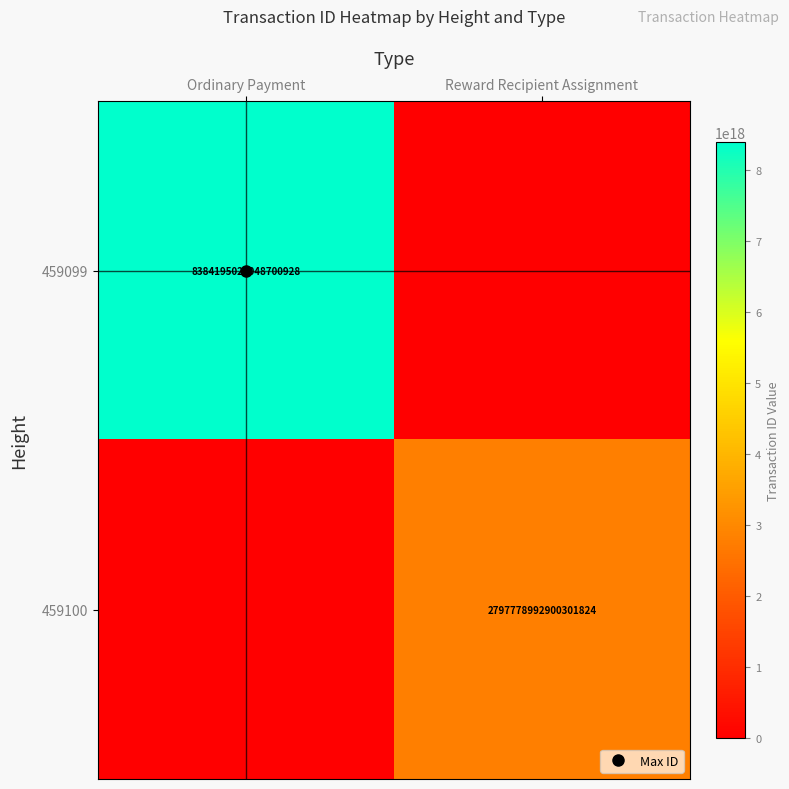

Which series changed the most between Ordinary Payment and Reward Recipient Assignment?

459099